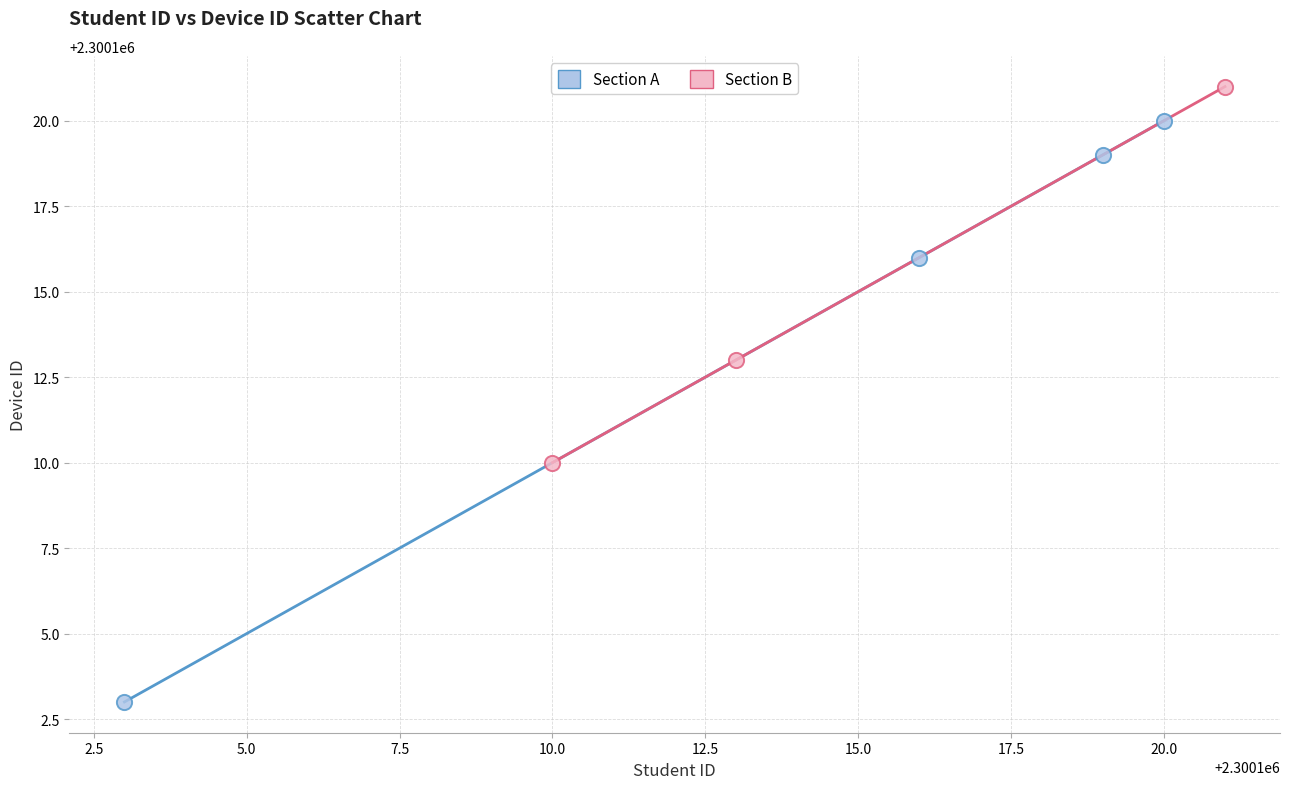

Which series has the widest spread of Y values?

Section A